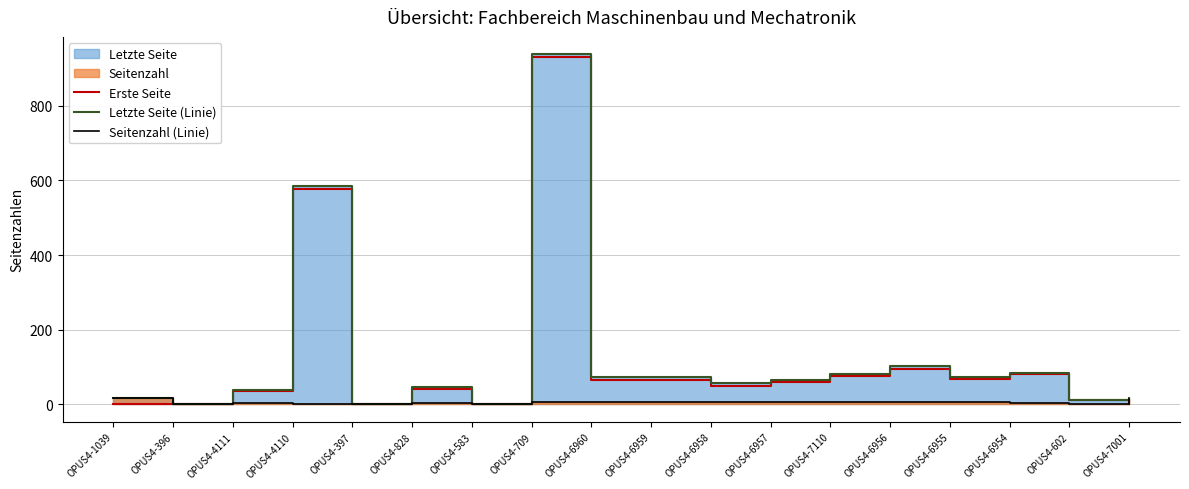

Does the chart display data point markers on the line(s)?

No